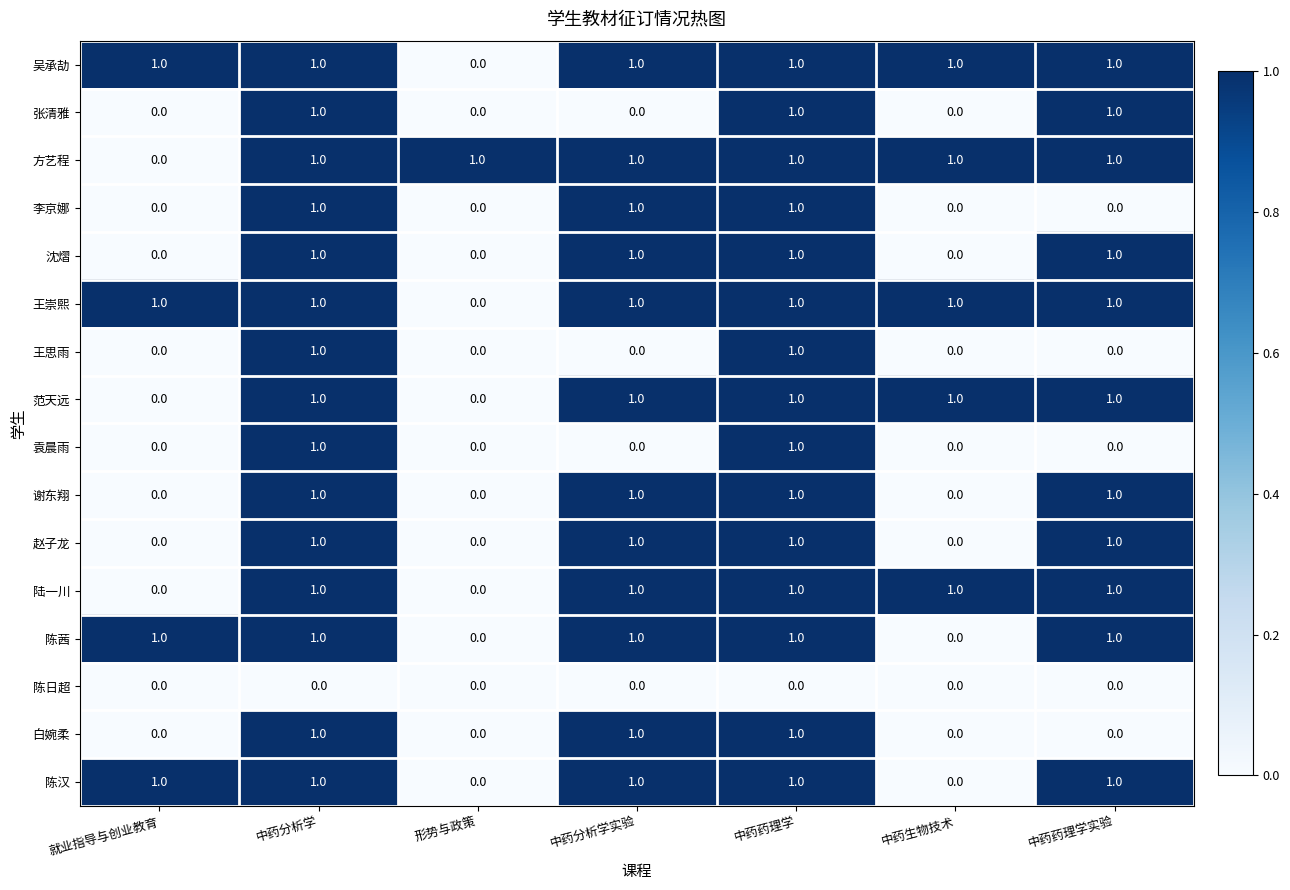

Count the number of data series in this chart.

16